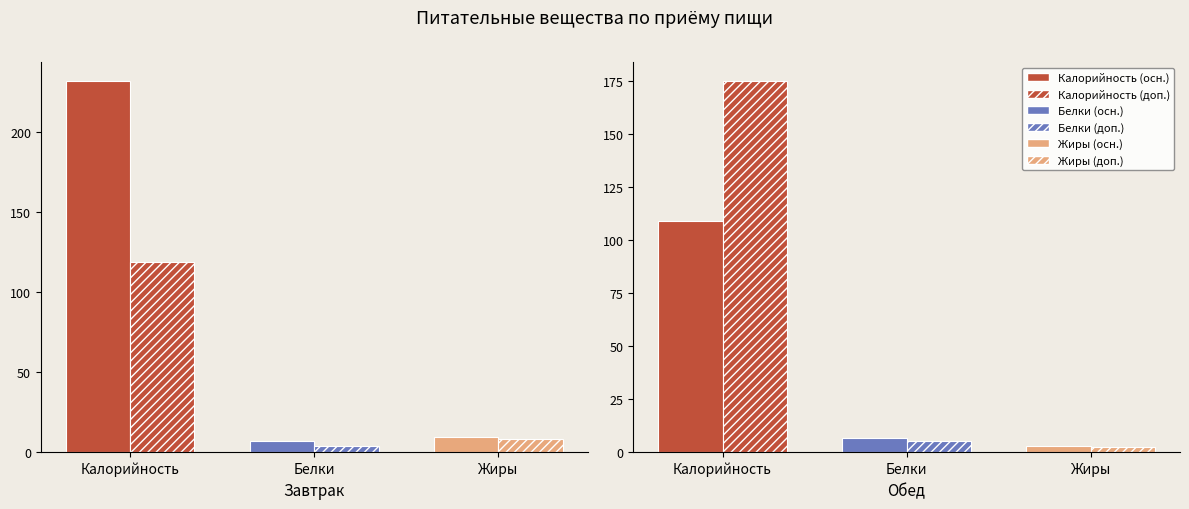

Reading left to right, transcribe all the data shown in this chart.

Калорийность (осн.): 232.0	109.0
Калорийность (доп.): 119.0	175.0
Белки (осн.): 7.2	6.7
Белки (доп.): 4.1	5.1
Жиры (осн.): 9.3	2.7
Жиры (доп.): 8.5	2.6